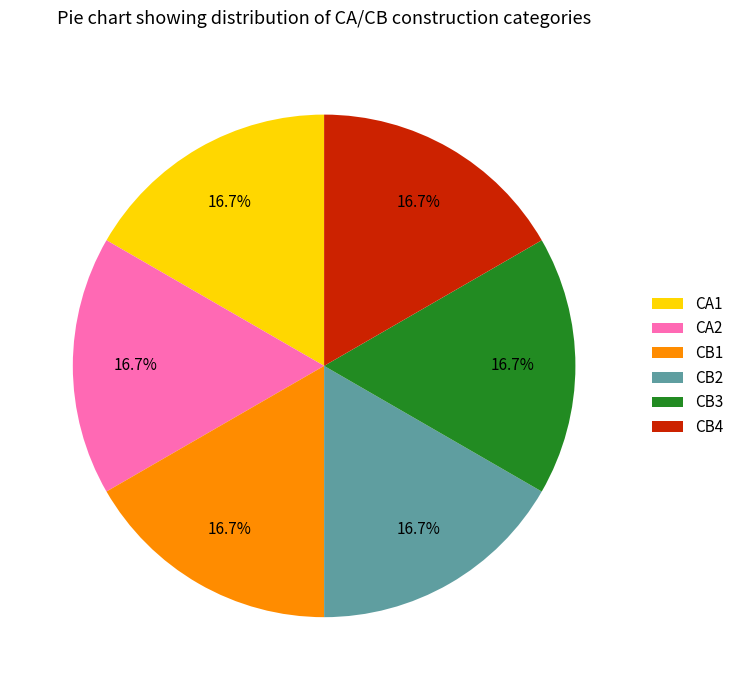

What portion of the pie excludes CB3?

83.3%